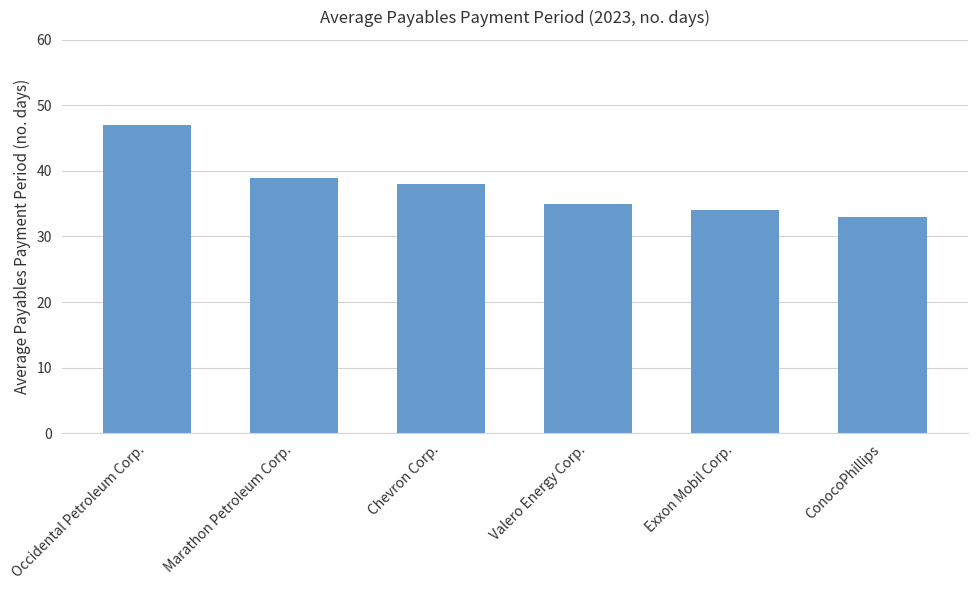

How many bars are there in total?

6